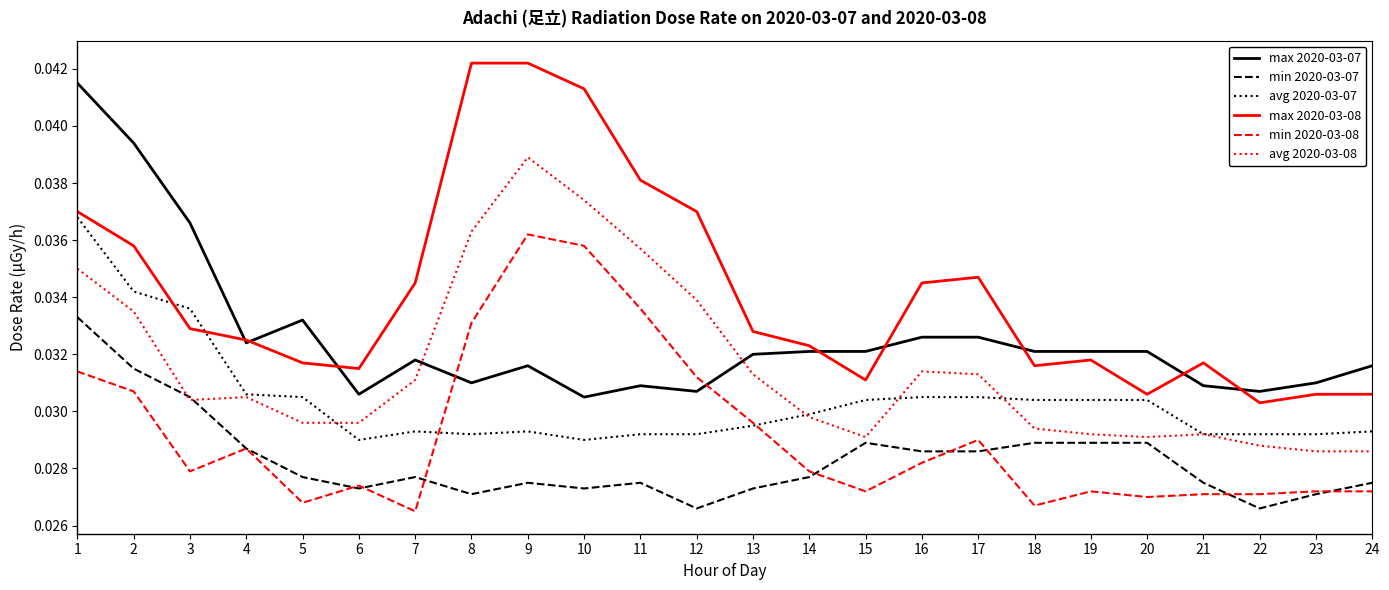

At how many categories does at least one series exceed 0?

24